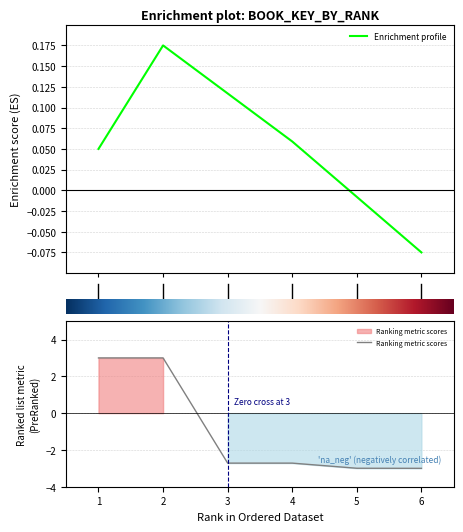

What is the value of the Enrichment profile point at the 6th from the left?

-0.1